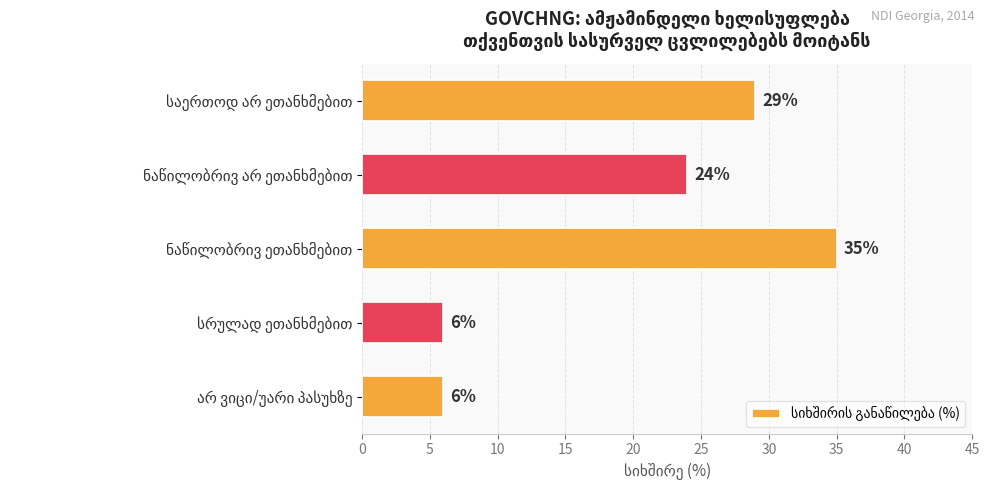

Count the values in the range 6 to 29.

4